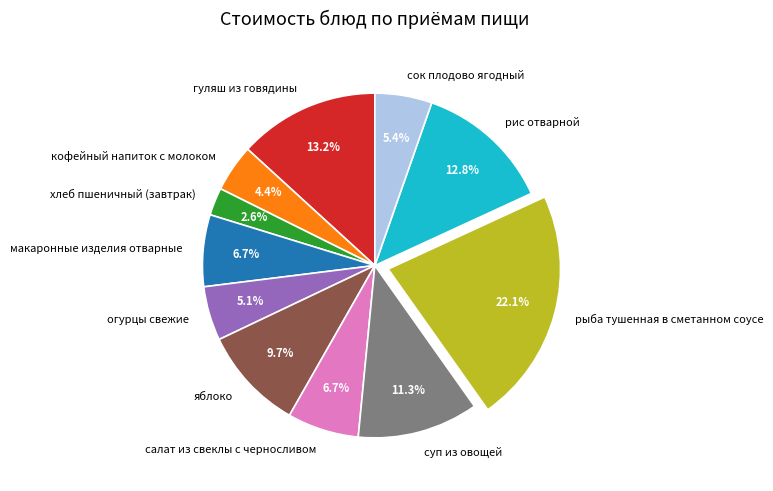

Combined, what portion of the pie is яблоко and хлеб пшеничный (завтрак)?

12.3%